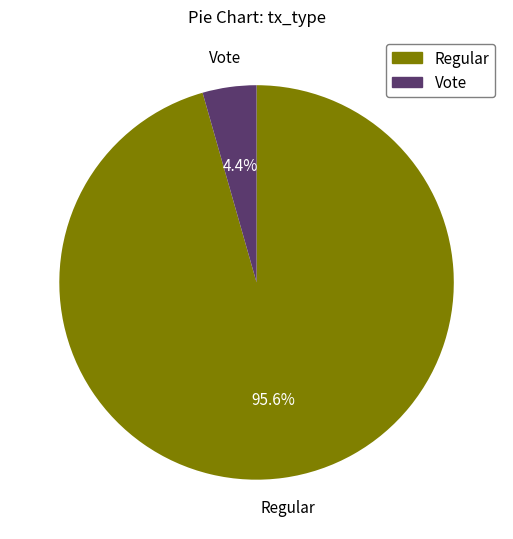

Is it true that Regular is 96% of the pie?

True